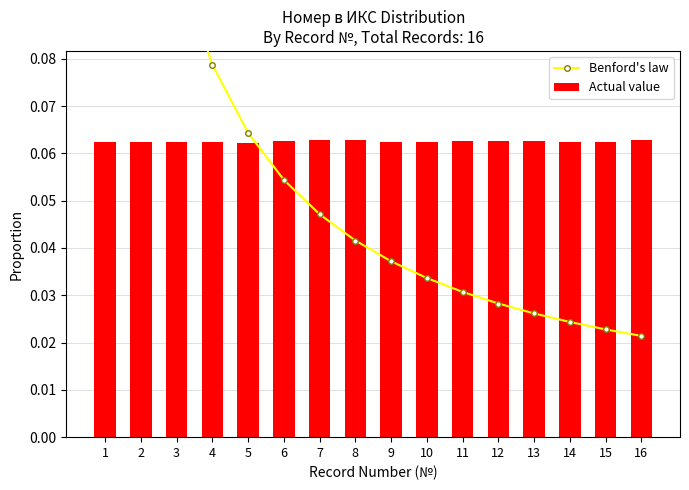

The value of Actual value at 5 is 0.1. True or false?

True